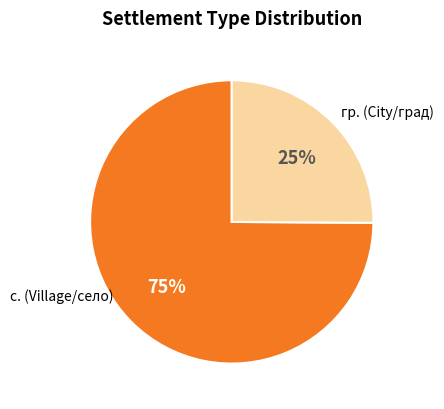

Is there any slice that represents more than half of the pie?

Yes